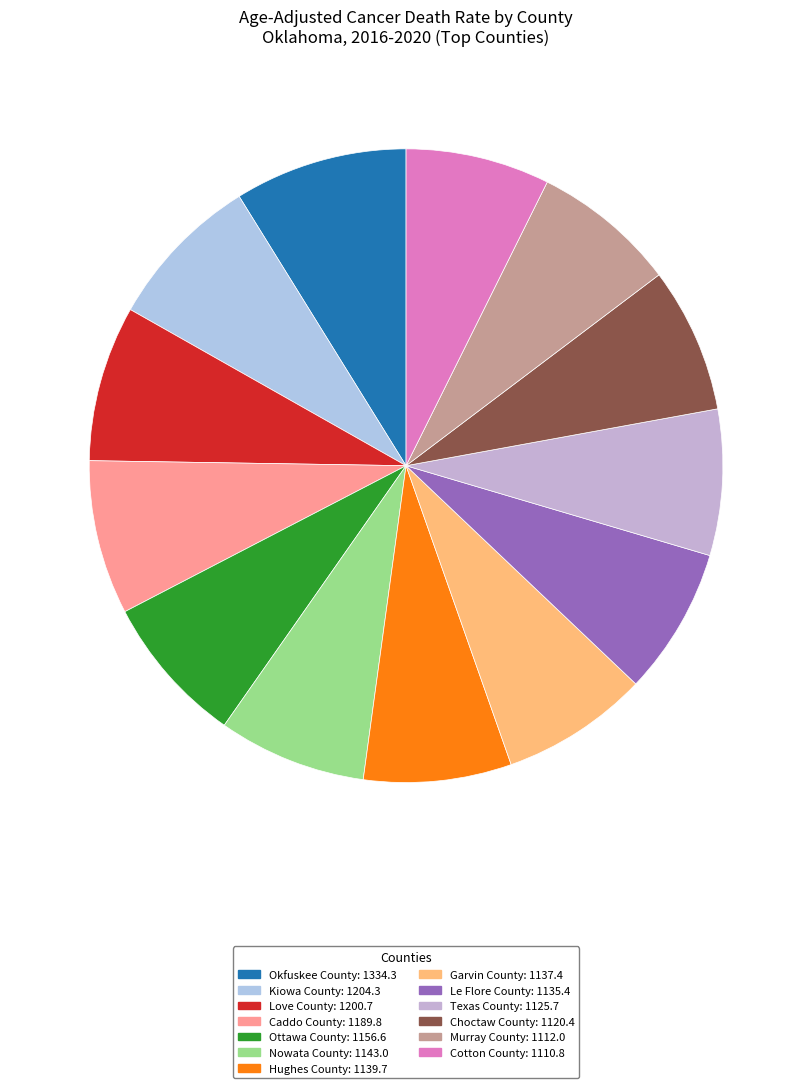

The Caddo County slice represents 8% of the pie. True or false?

True